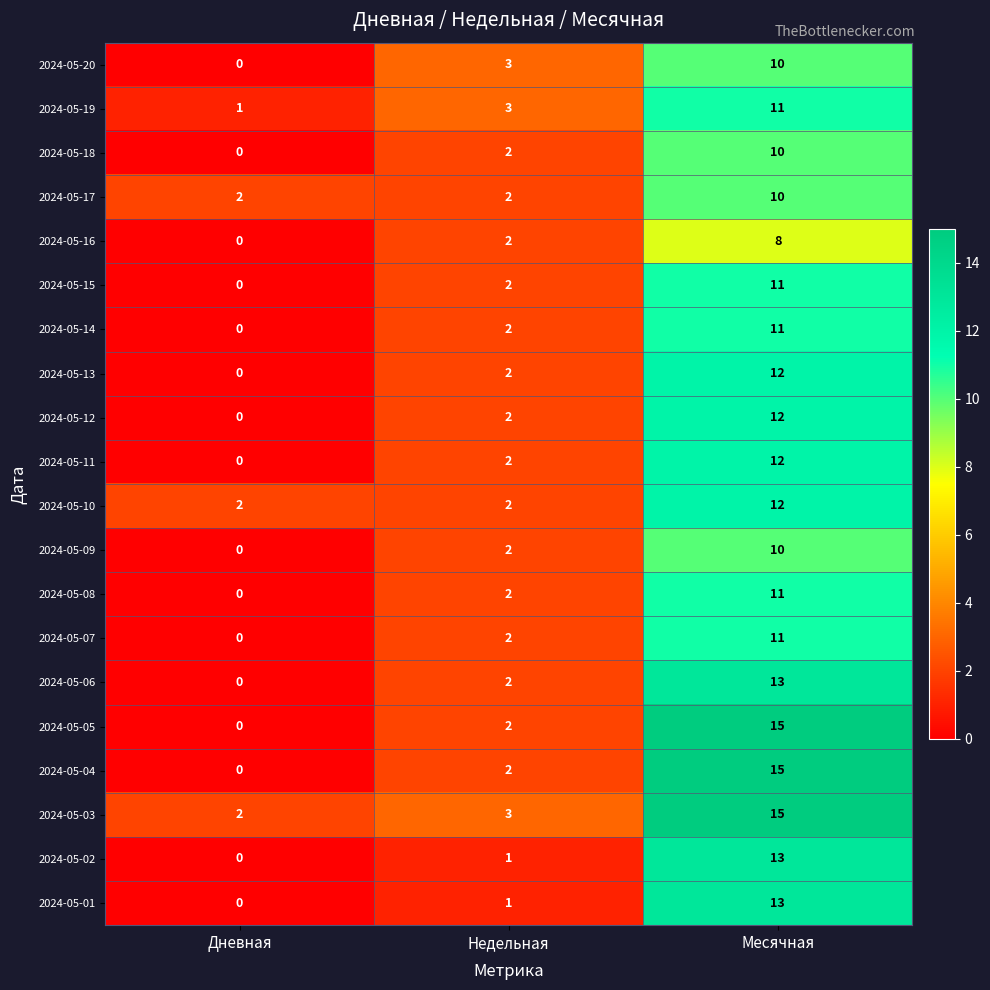

Is it true that 2024-05-05 equals 3 at Недельная?

False